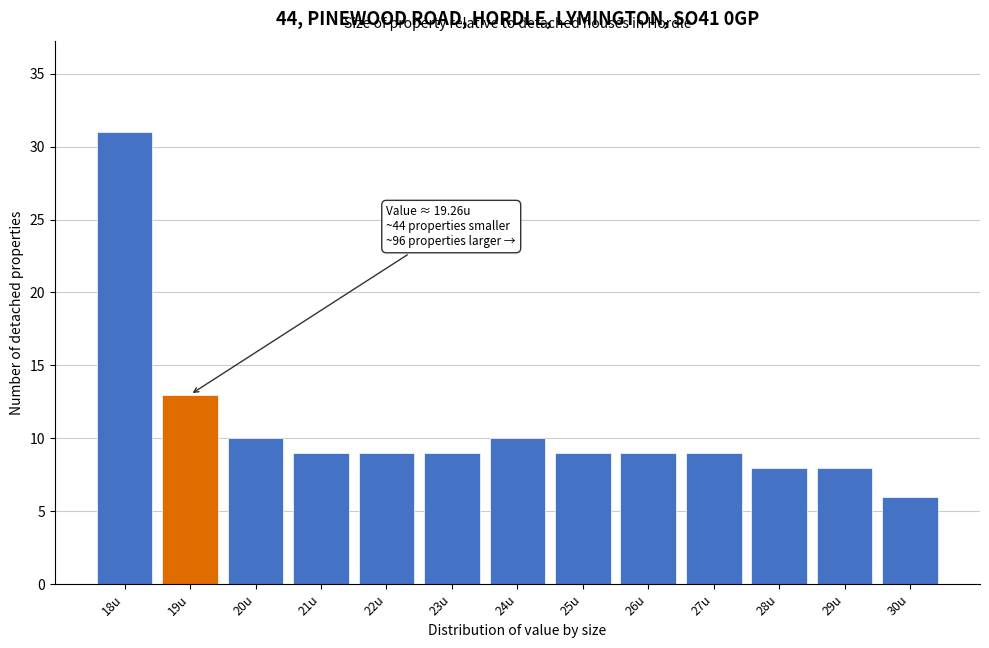

Reading left to right, transcribe all the data shown in this chart.

18u=31	19u=13	20u=10	21u=9	22u=9	23u=9	24u=10	25u=9	26u=9	27u=9	28u=8	29u=8	30u=6